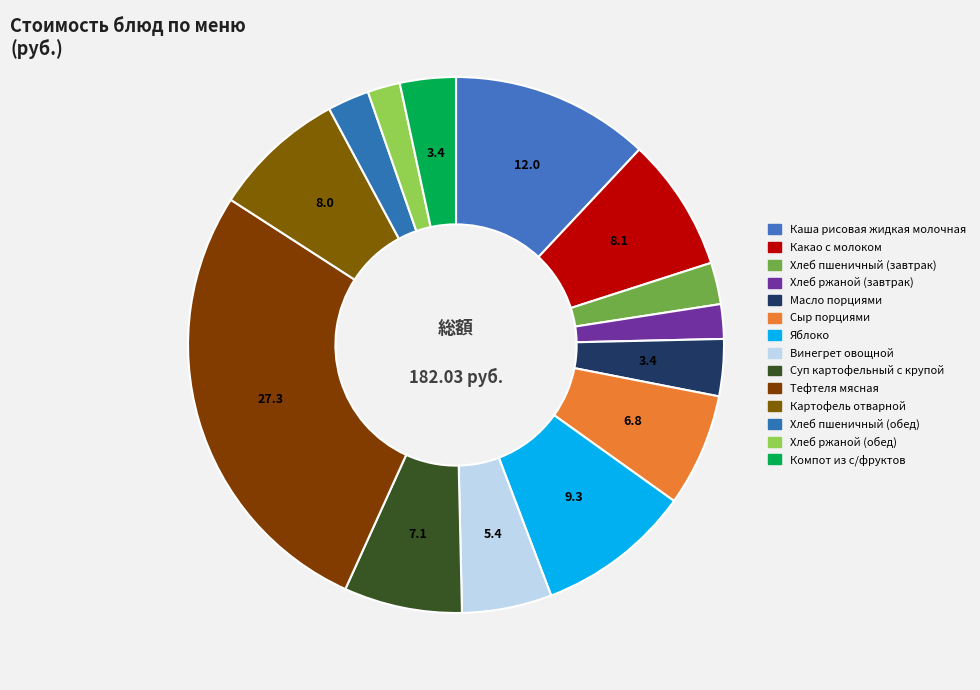

Count the number of slices in the pie.

14